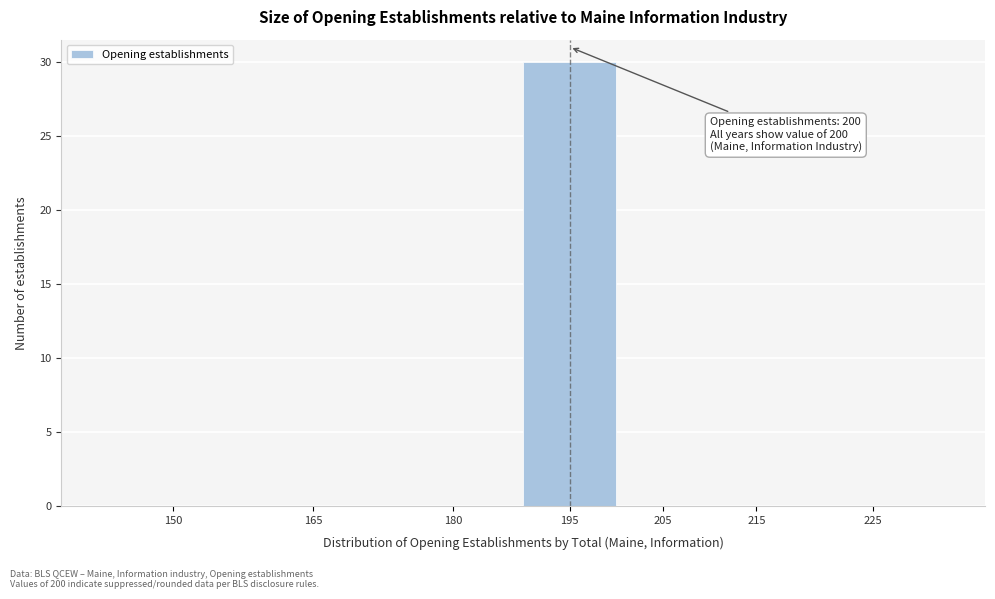

Reading left to right, list all the values displayed in this chart.

150=0	165=0	180=0	195=30	205=0	215=0	225=0